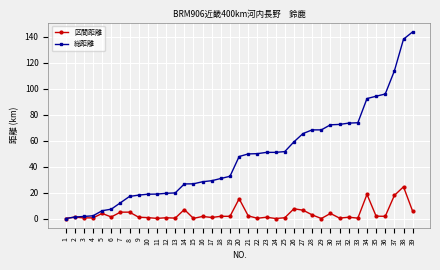

Where is 区間距離 nearest to the value 12?

20